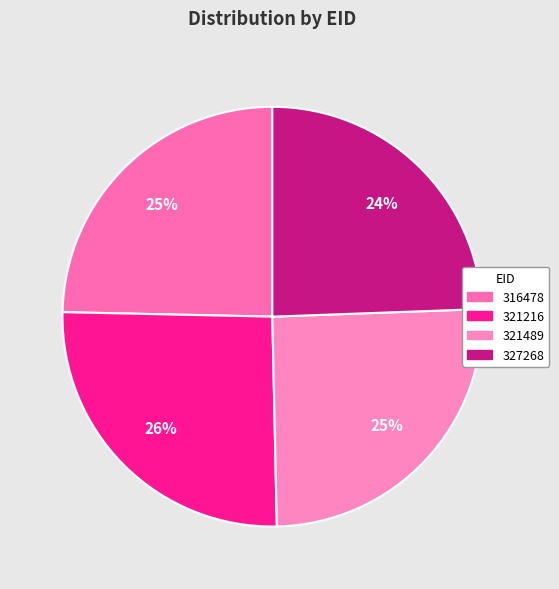

How many segments does this pie chart have?

4